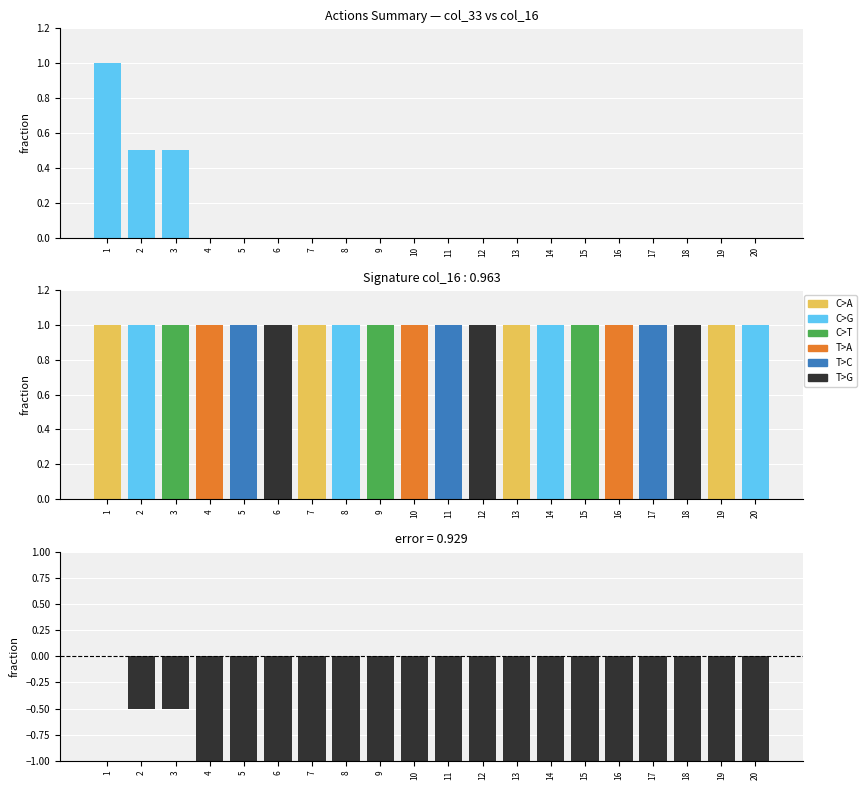

What is the spread (max minus min) of values at 15?

1.0